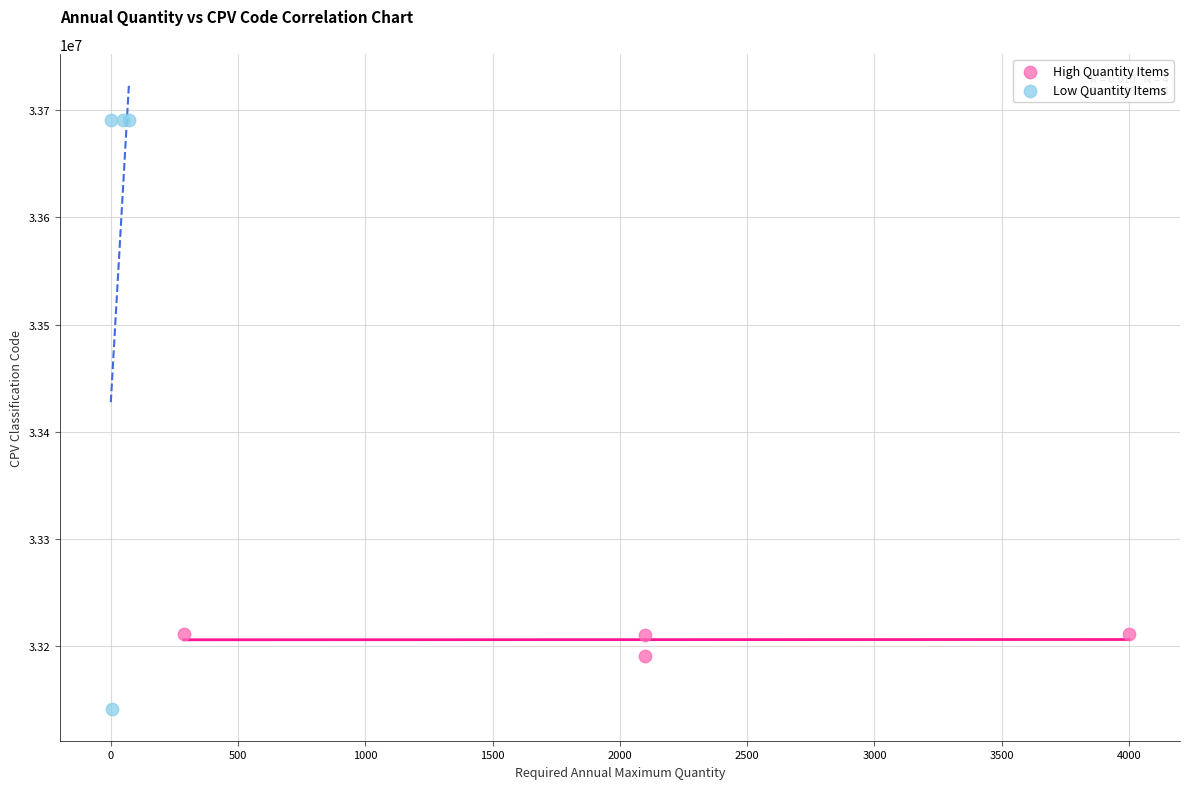

Which series has the widest spread of Y values?

Low Quantity Items